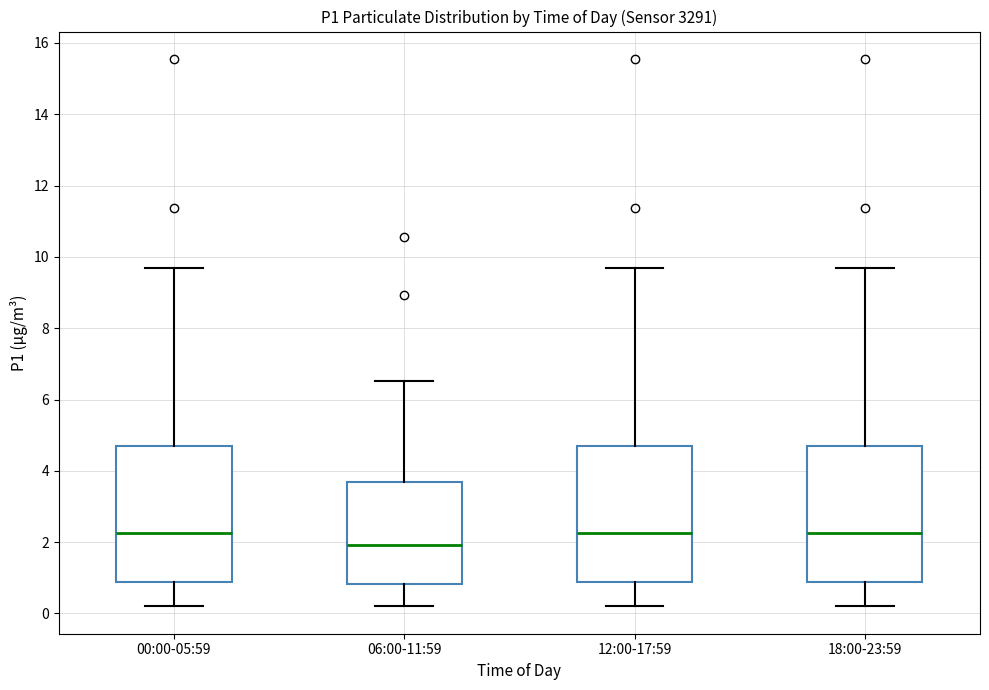

Where does the lower whisker of the box for 00:00-05:59 end on the y-axis? The values are not printed on the chart, so give them approximately, as read against the axis.

0.2